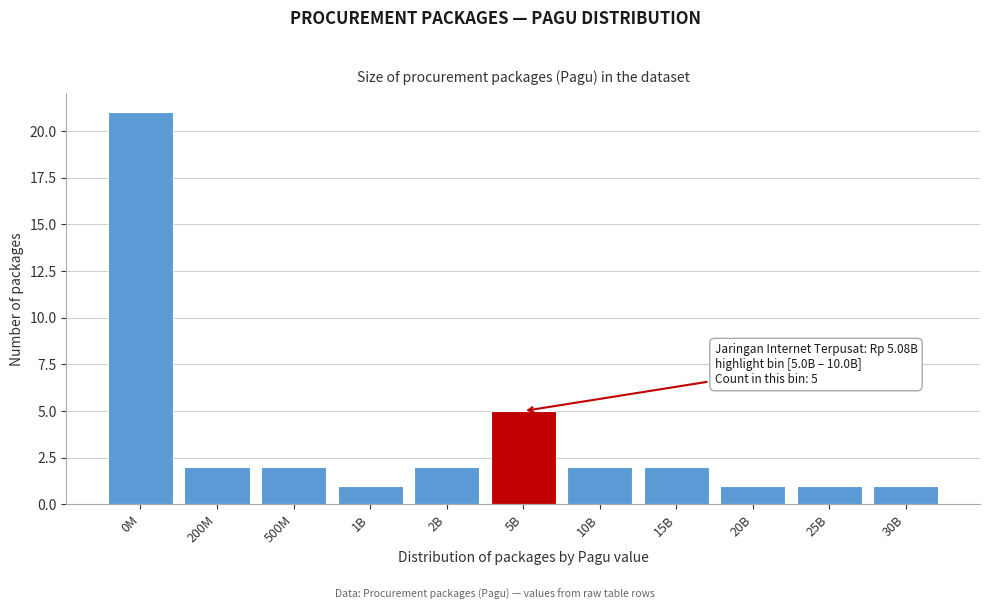

Reading right to left, what are all the values shown in this chart?

1	1	1	2	2	5	2	1	2	2	21